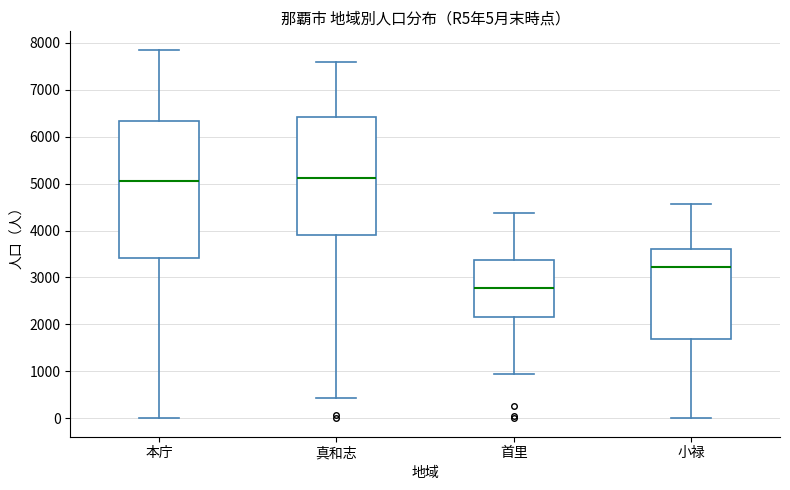

Which box is the tallest, from its lower edge to its upper edge?

本庁